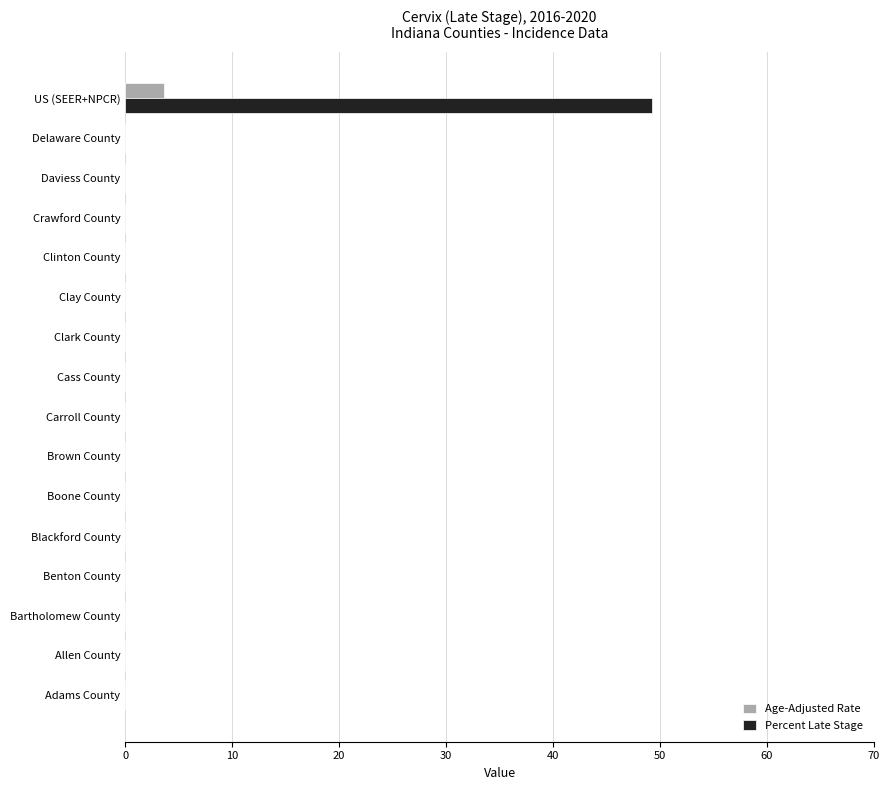

At which category is the sum across all series the highest?

US (SEER+NPCR)